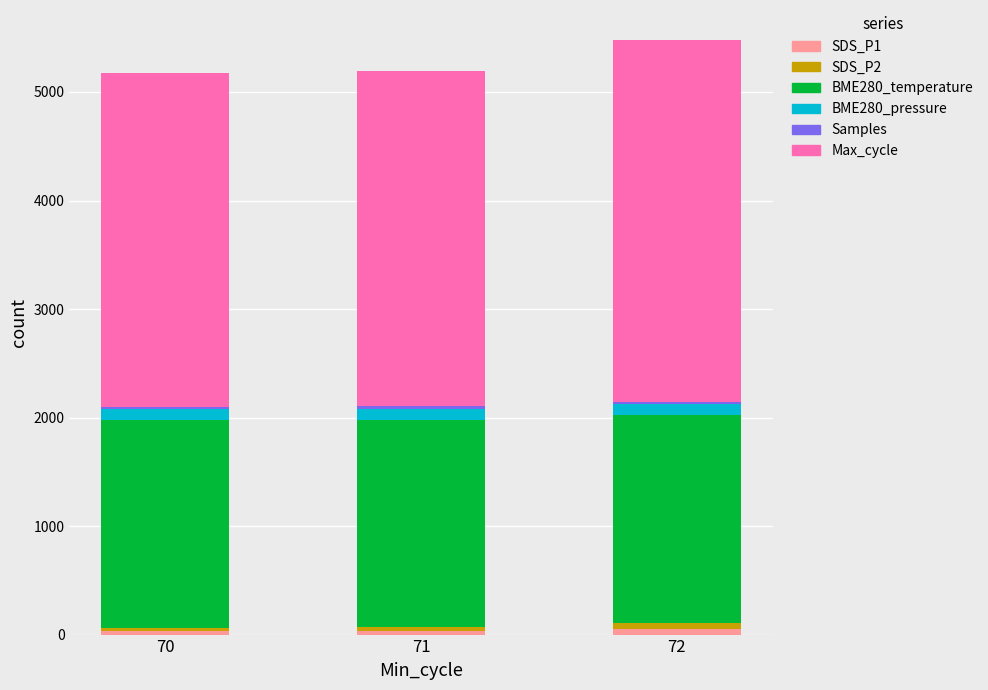

Between 71 and 70, which is larger?

71